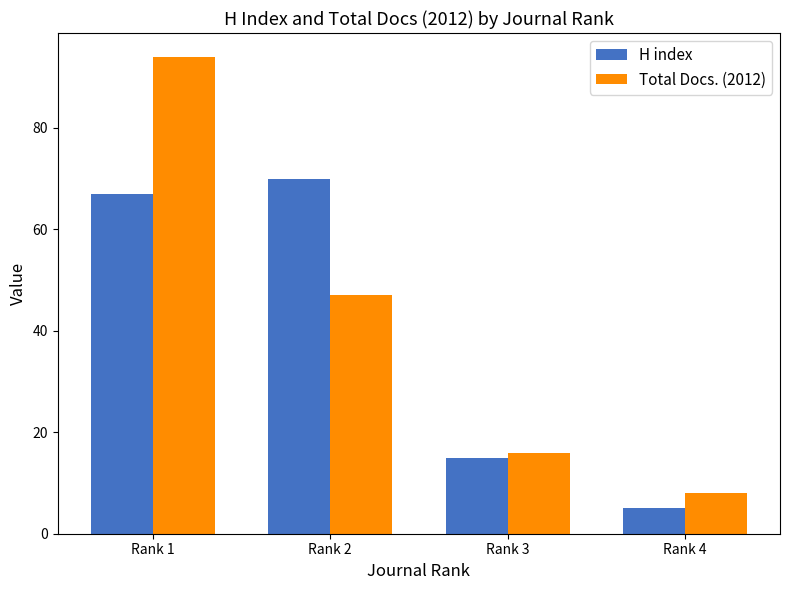

Is the value of Total Docs. (2012) at Rank 2 greater than the value of H index at Rank 3?

Yes